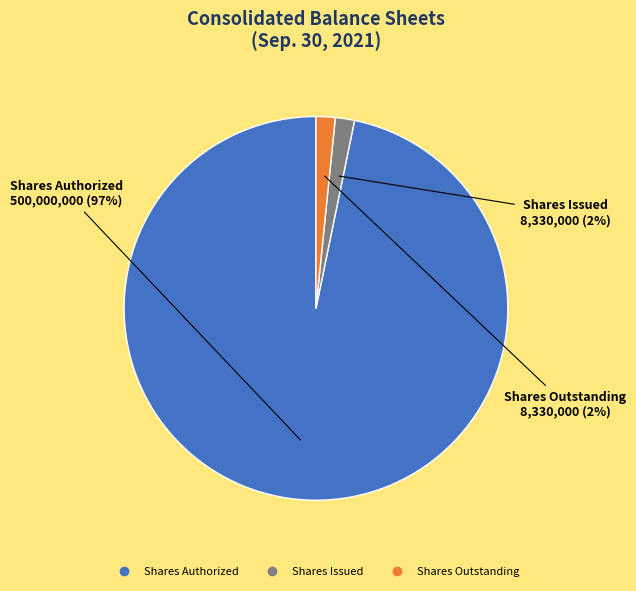

Is there a majority slice in this chart?

Yes